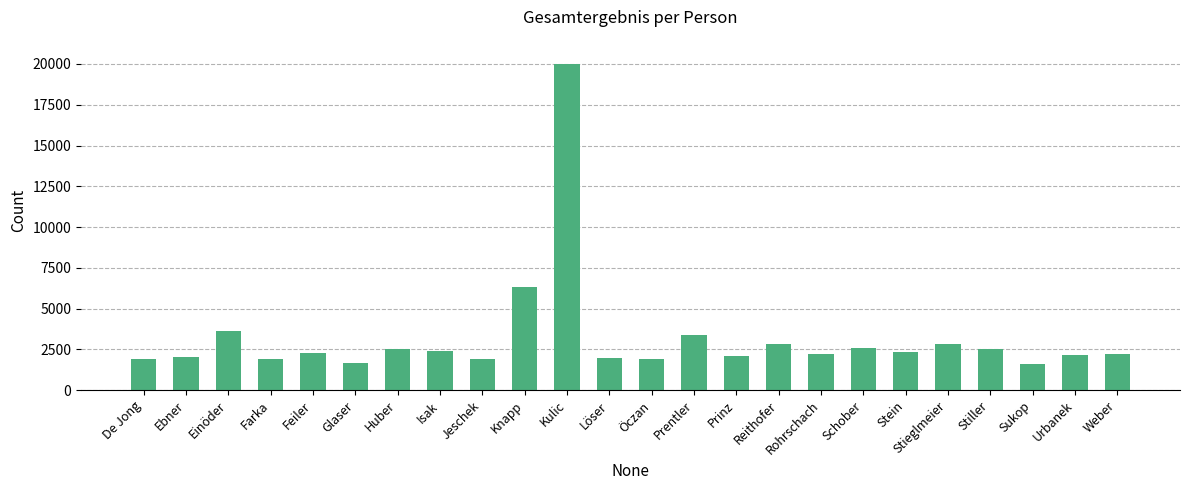

Approximately how many times larger is the value at Urbanek compared to Feiler?

0.9